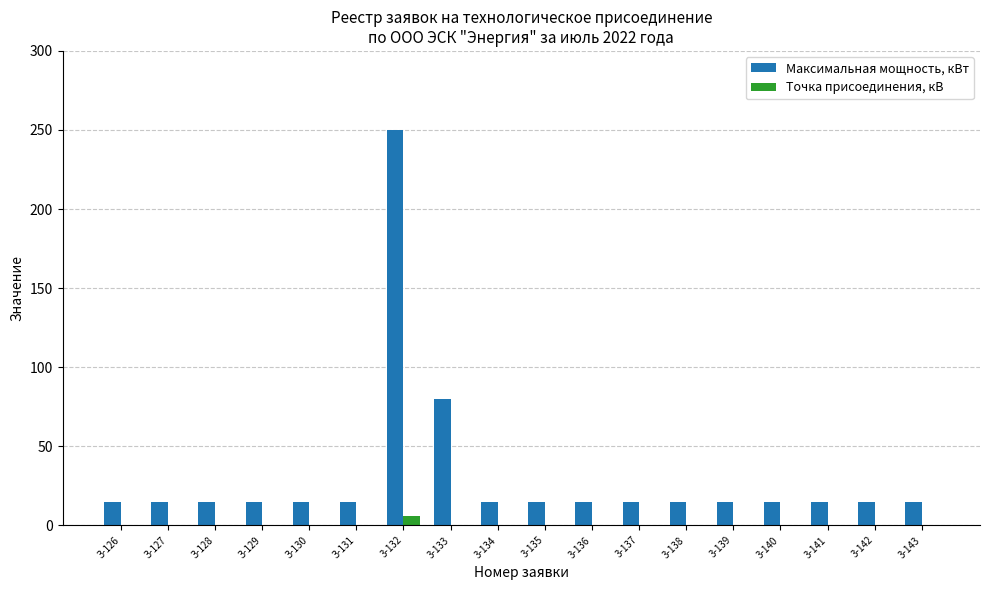

The Максимальная мощность, кВт series shows 15.0 at 3-136. True or false?

True